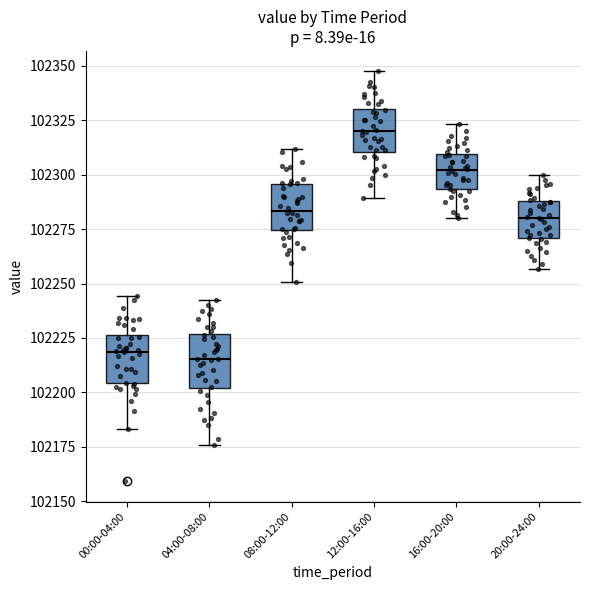

Reading left to right, transcribe this box plot: for each box, give where its median line is, the range the box spans, and where its two whiskers end, as read against the y-axis. The values are not printed on the chart, so give them approximately, as read against the axis.

00:00-04:00: median 102220, box 102205 to 102225, whiskers 102185 to 102245
04:00-08:00: median 102215, box 102200 to 102225, whiskers 102175 to 102240
08:00-12:00: median 102285, box 102275 to 102295, whiskers 102250 to 102310
12:00-16:00: median 102320, box 102310 to 102330, whiskers 102290 to 102350
16:00-20:00: median 102300, box 102295 to 102310, whiskers 102280 to 102325
20:00-24:00: median 102280, box 102270 to 102290, whiskers 102255 to 102300